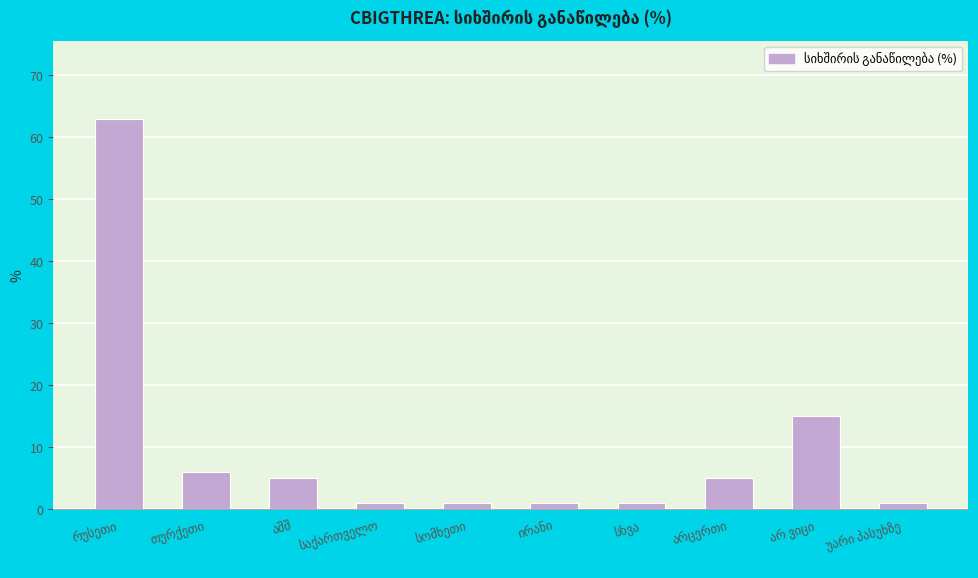

What is the average value?

10